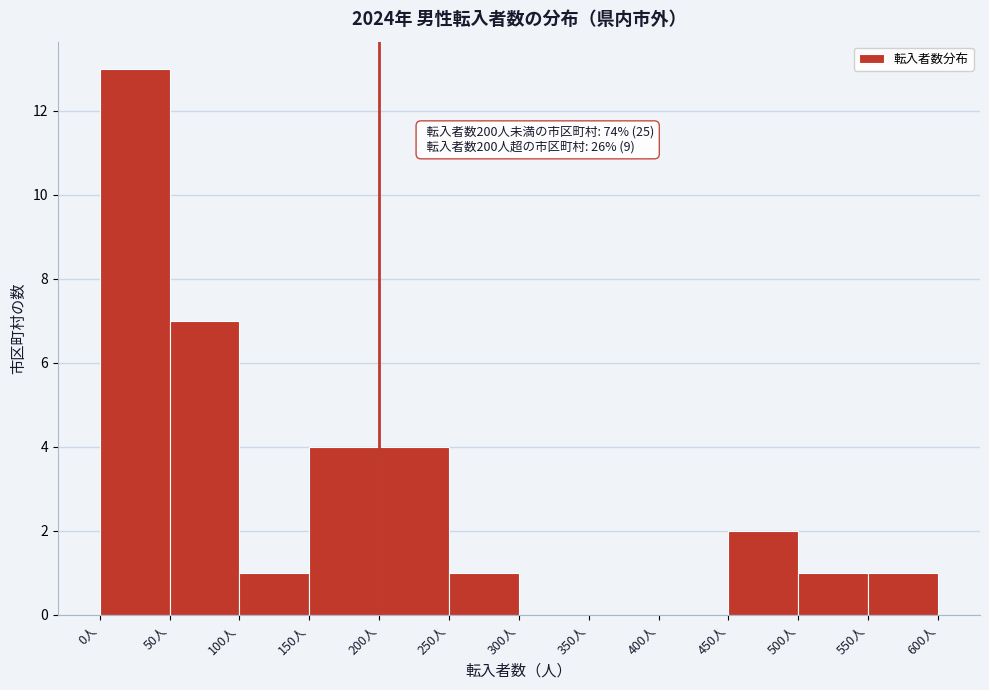

Which range on the x-axis has the tallest bar?

0 to 50